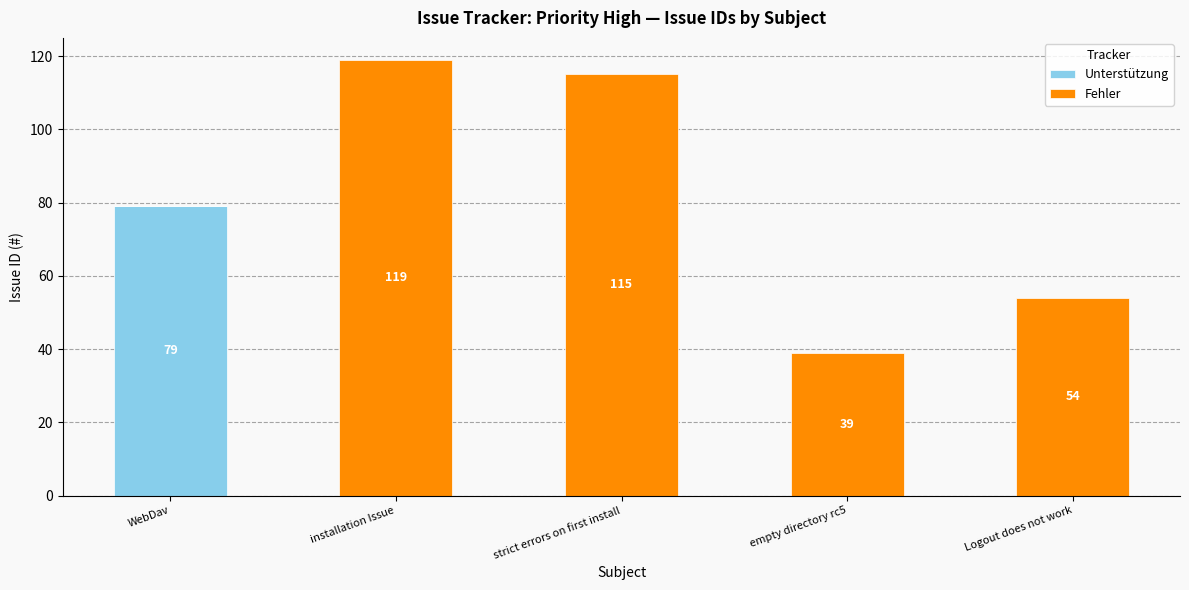

At which category is the sum across all series the highest?

installation Issue